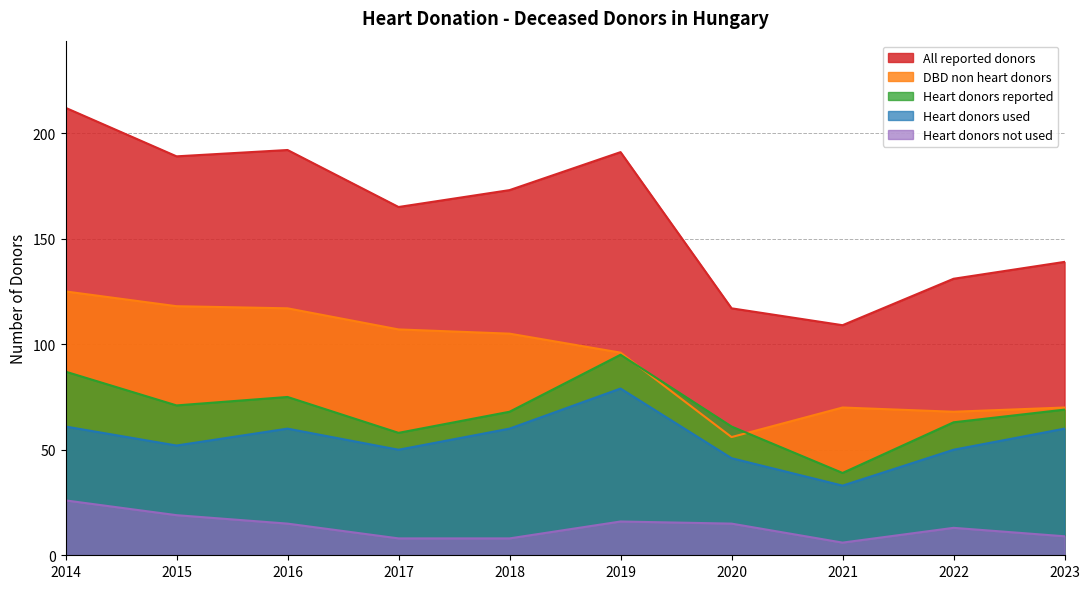

Is it true that Heart donors used equals 61 at 2014?

True